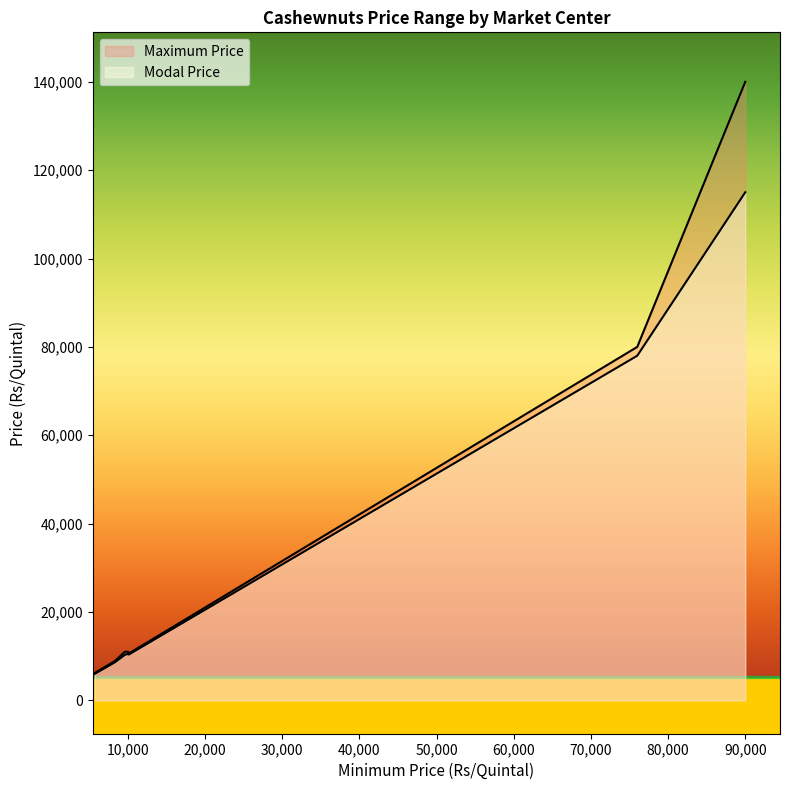

Between Chirala(Other) and Narsipatnam, which is larger?

Chirala(Other)